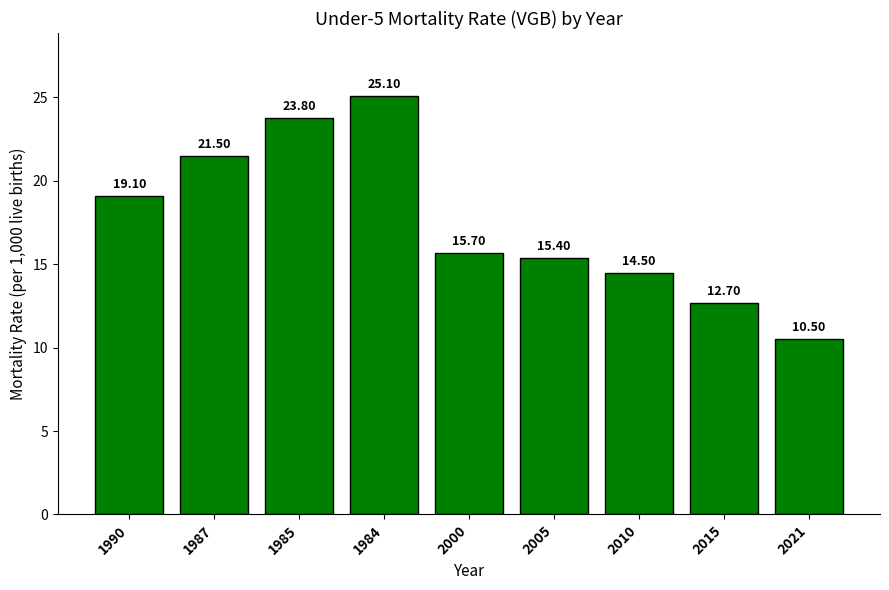

How many bars are there in total?

9